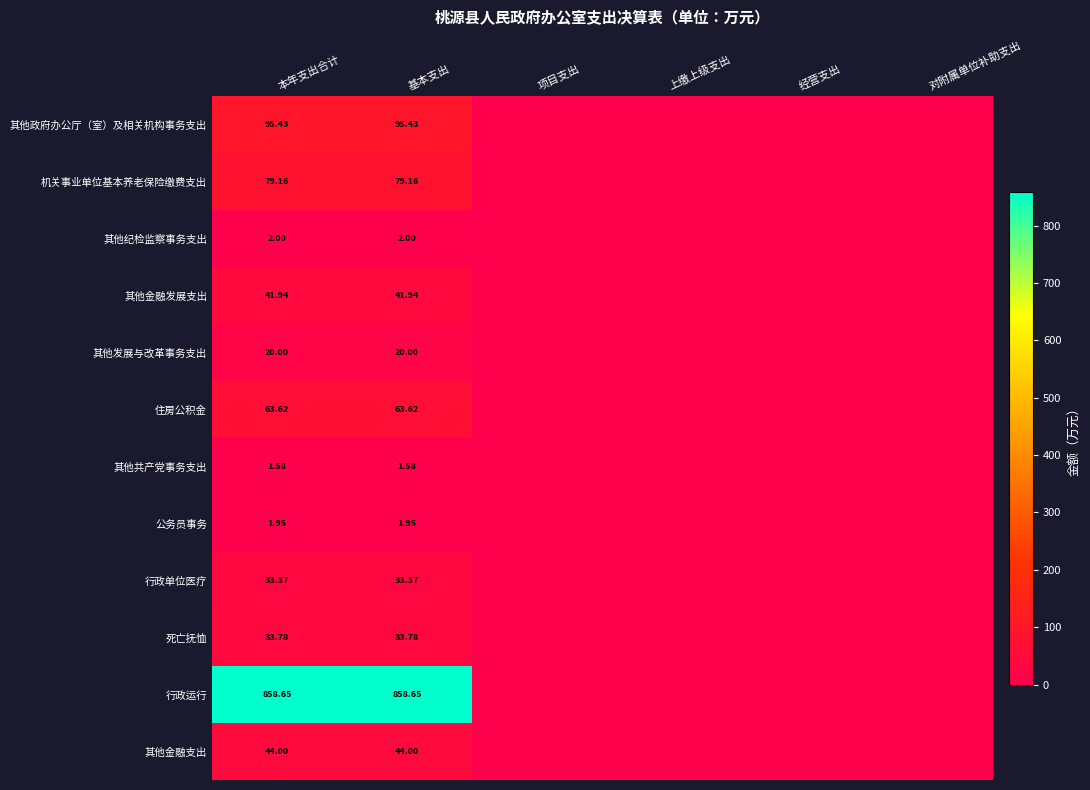

Is it true that 机关事业单位基本养老保险缴费支出 equals -27.0 at 经营支出?

False